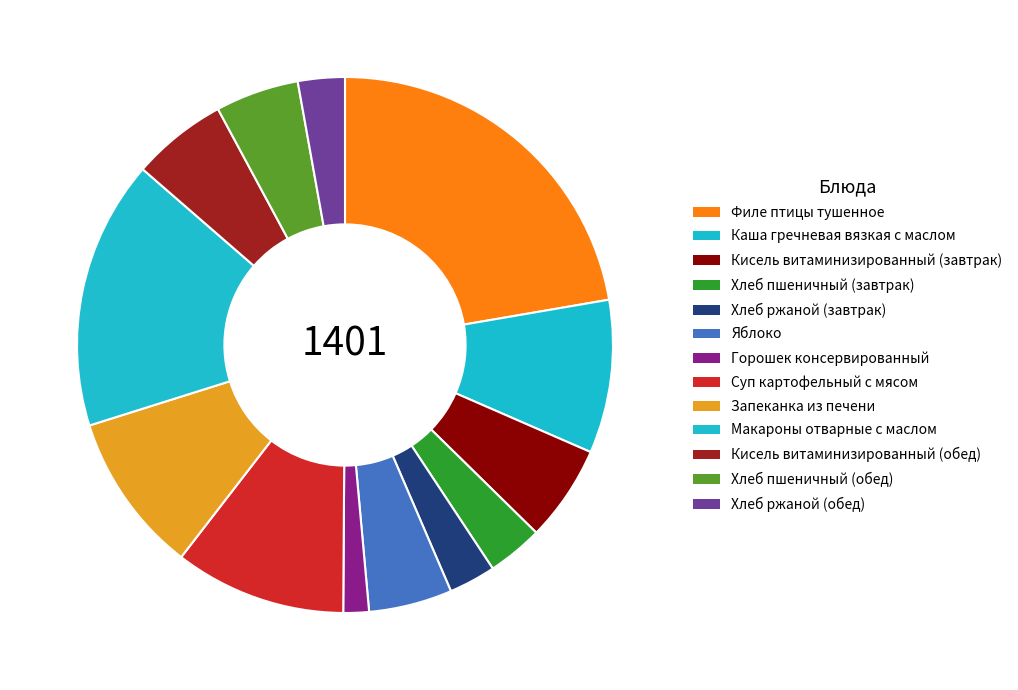

What is the change in value from Хлеб ржаной (завтрак) to Горошек консервированный?

-18.0